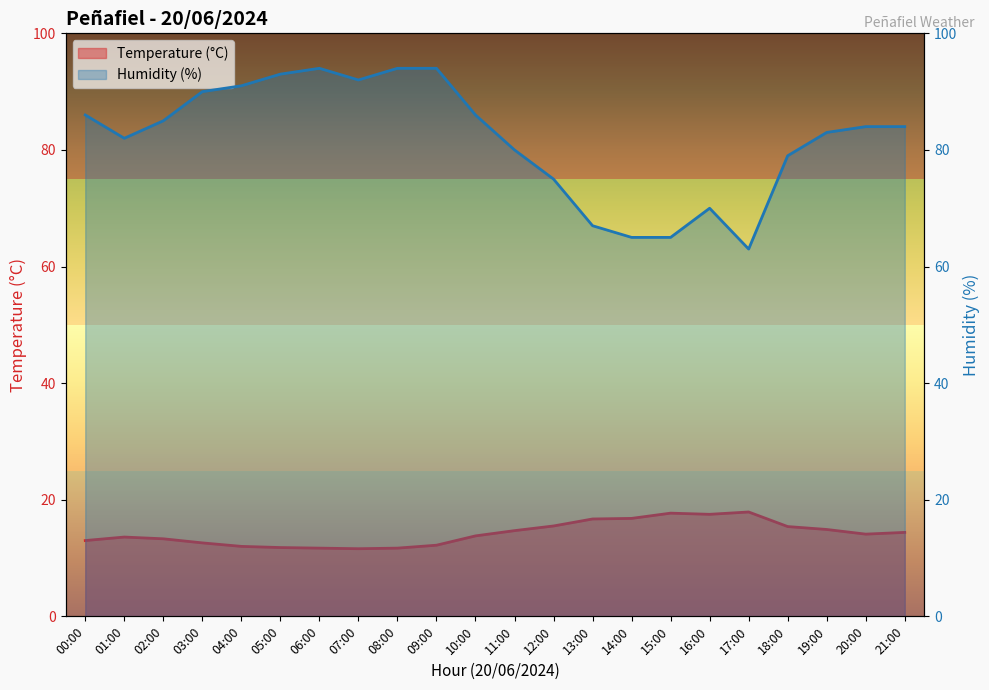

Which label corresponds to the largest value in the chart?

06:00